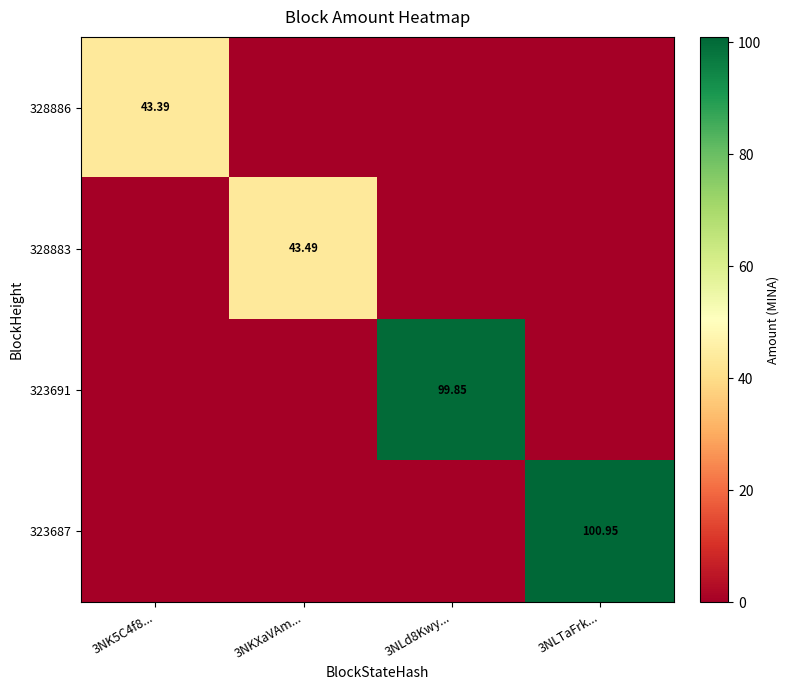

At which category does the chart reach its minimum across all series?

3NKXaVAm...